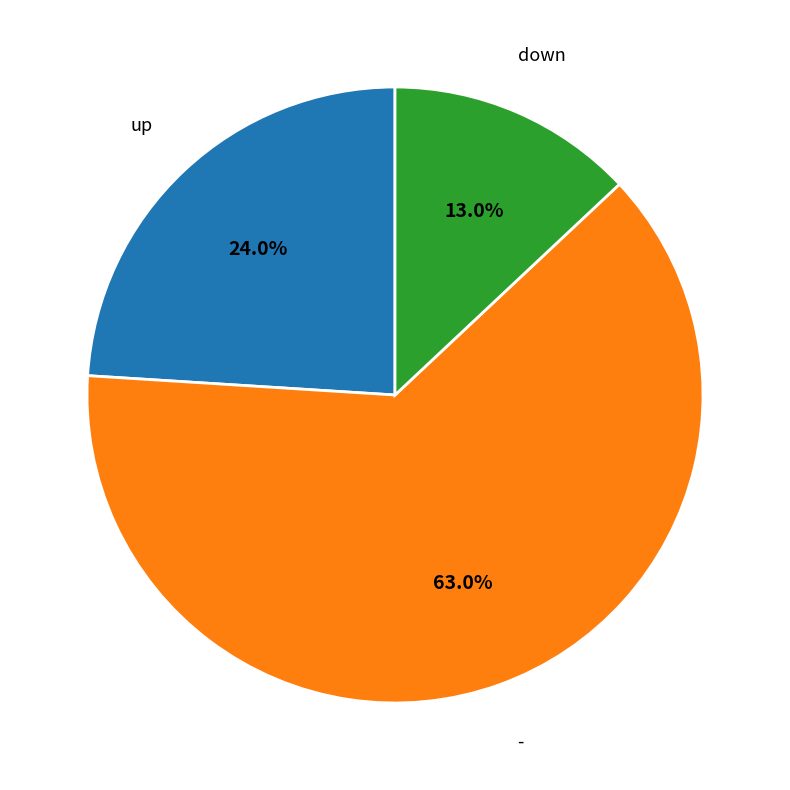

Does any single category account for the majority?

Yes